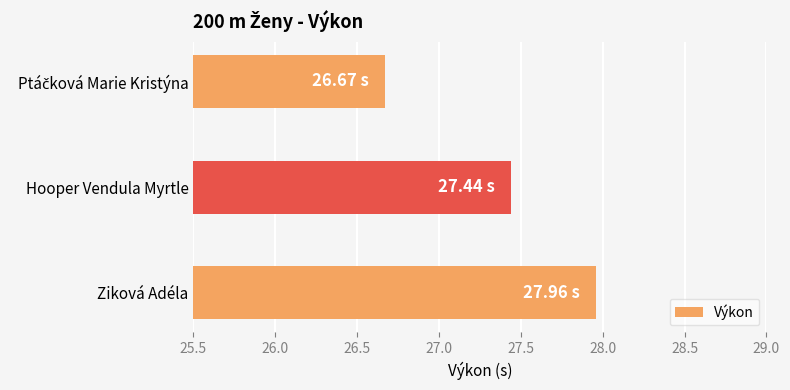

What is the label of the 2nd bar from the bottom?

Hooper Vendula Myrtle